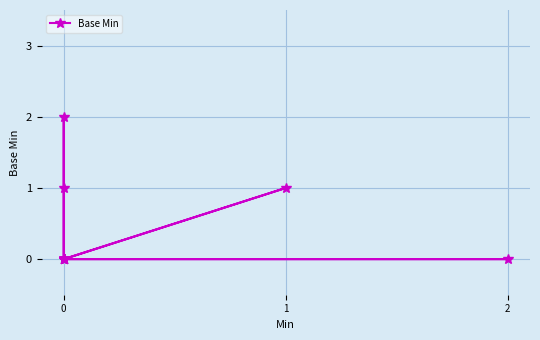

True or false: there are more than 2 points higher than both neighbors.

False